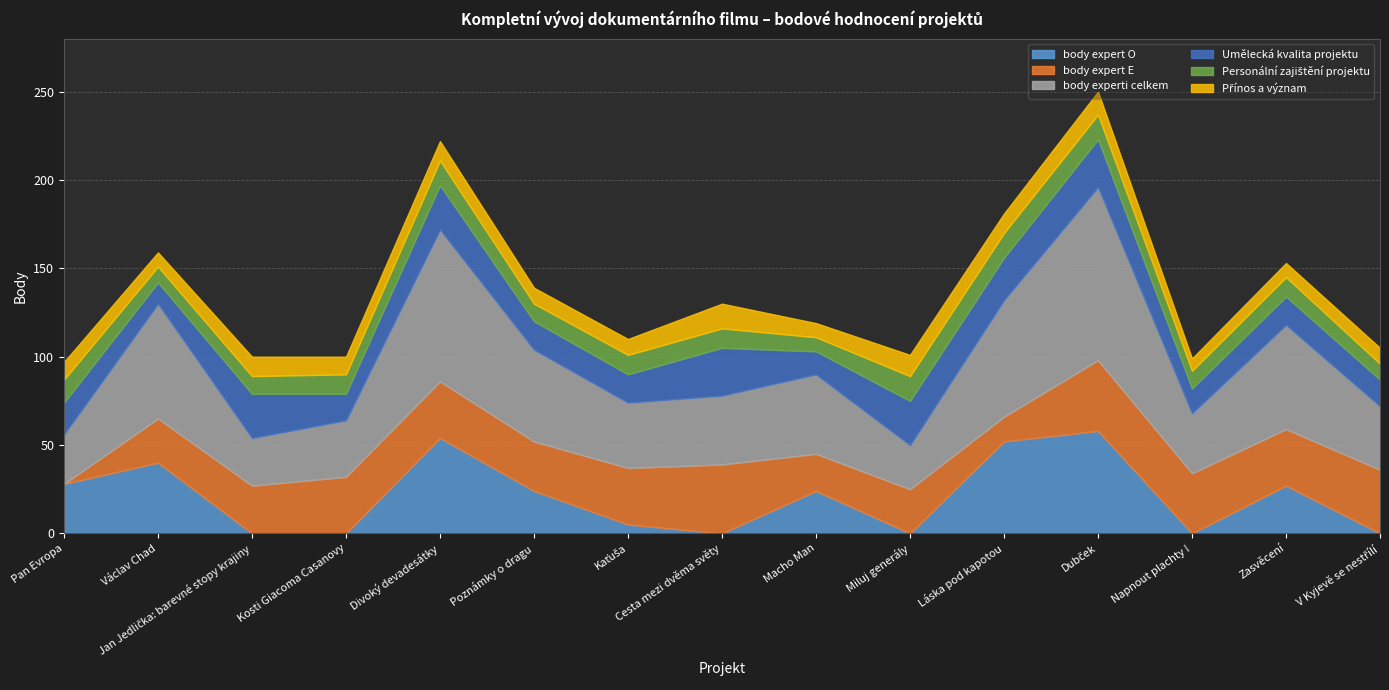

In body expert O, how many points are lower than both neighbors (excluding endpoints)?

3